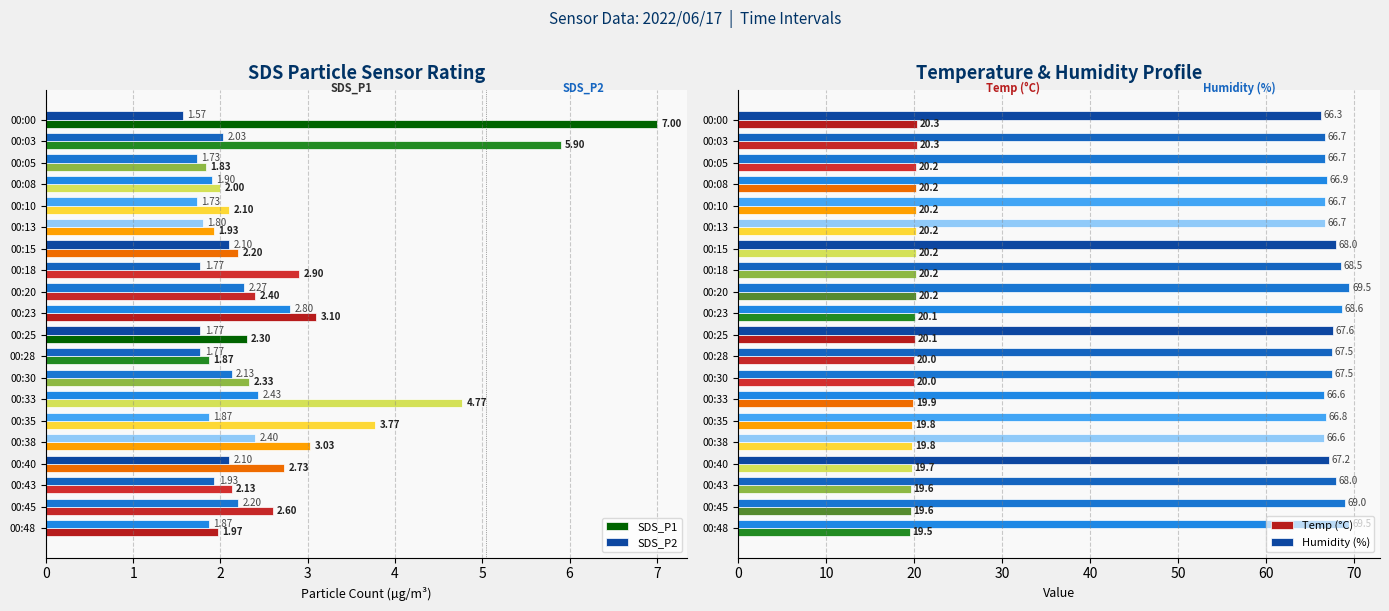

What is the sum of the SDS_P1 values at 00:08 and 00:20?

4.4